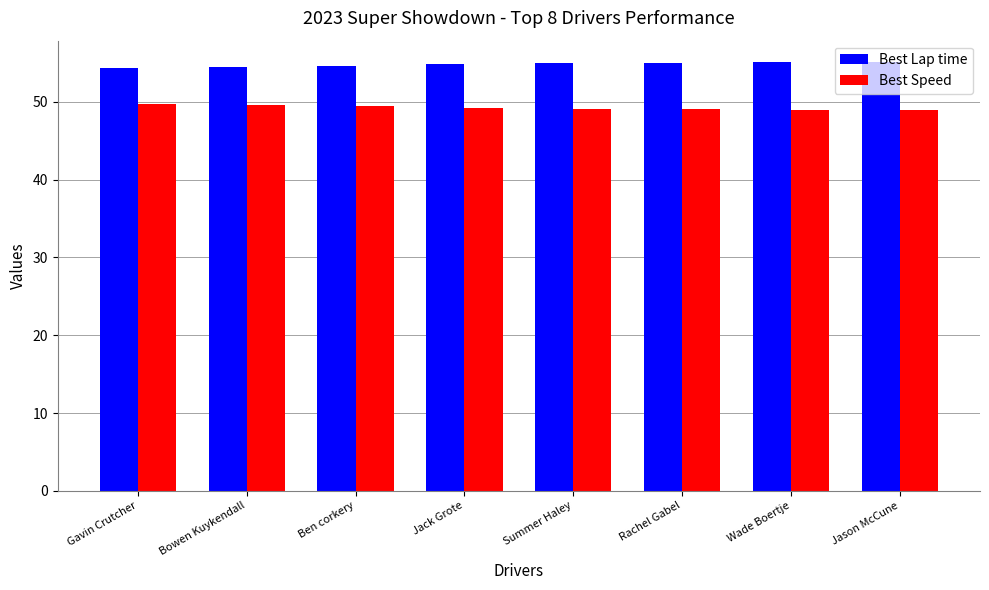

What is the approximate value of Best Lap time at Rachel Gabel?

55.0